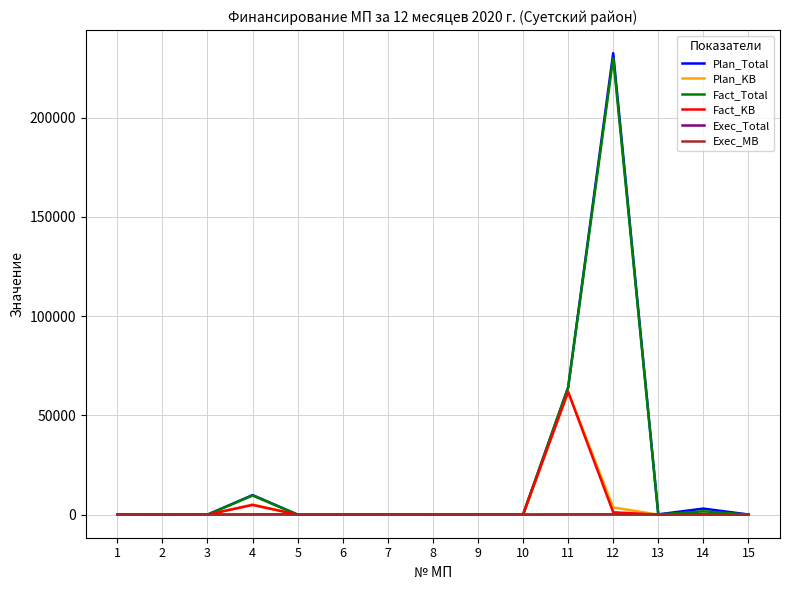

The Plan_KB series shows -38718.0 at 1. True or false?

False